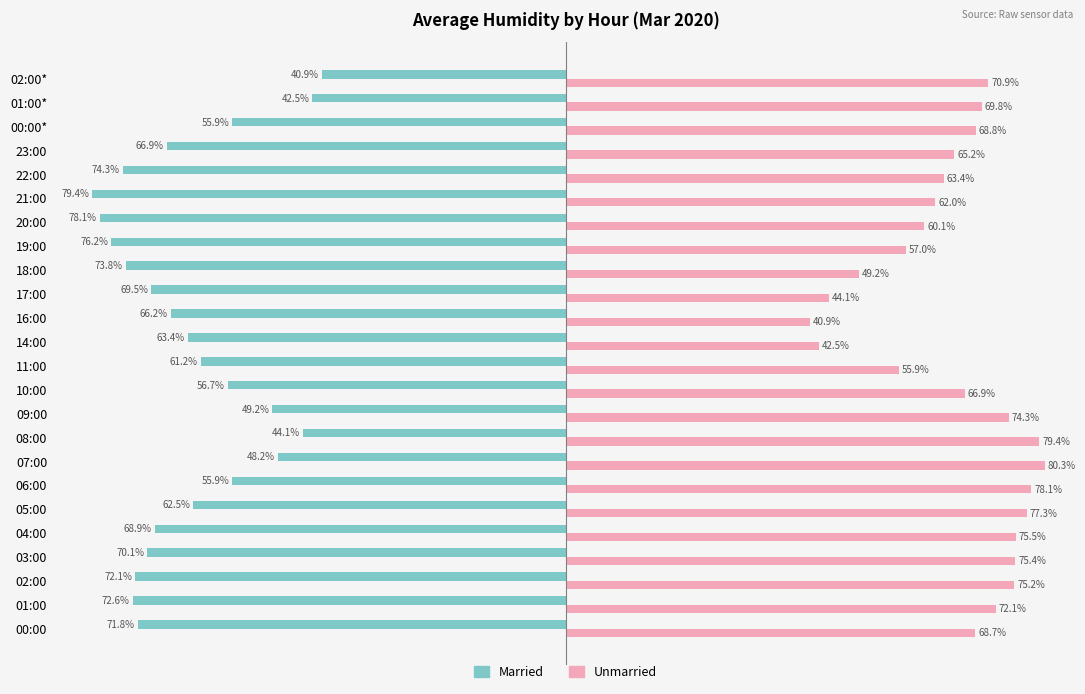

At which label does Unmarried reach its peak?

07:00